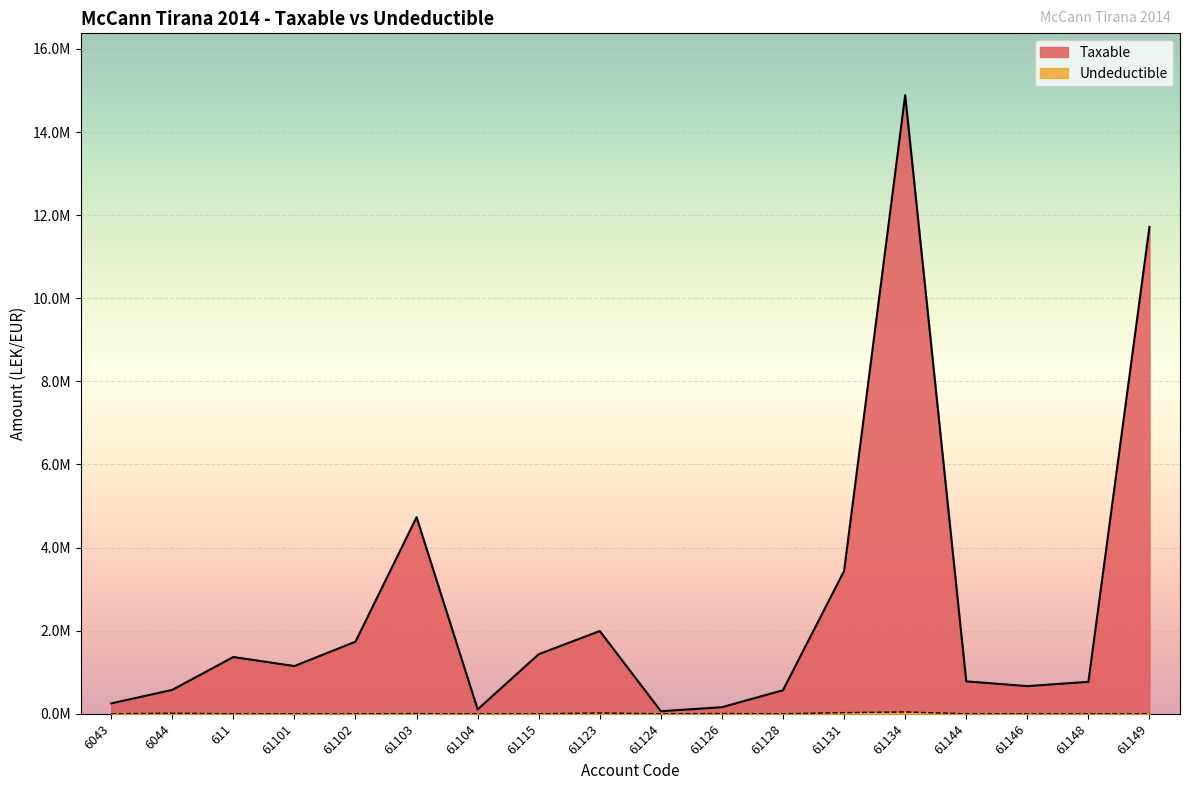

True or false: Taxable and Undeductible intersect in this chart.

False